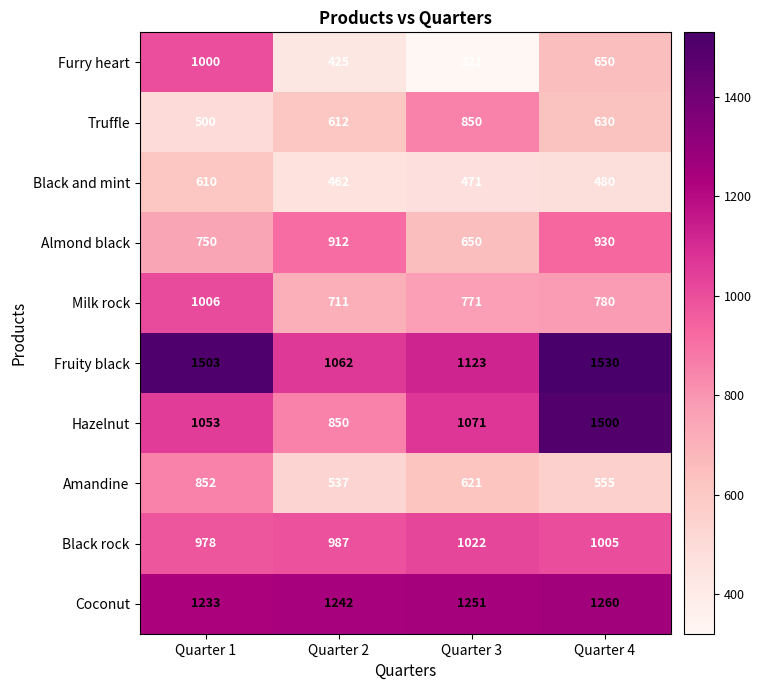

What is the difference between the second highest and second lowest values in the Milk rock series?

9